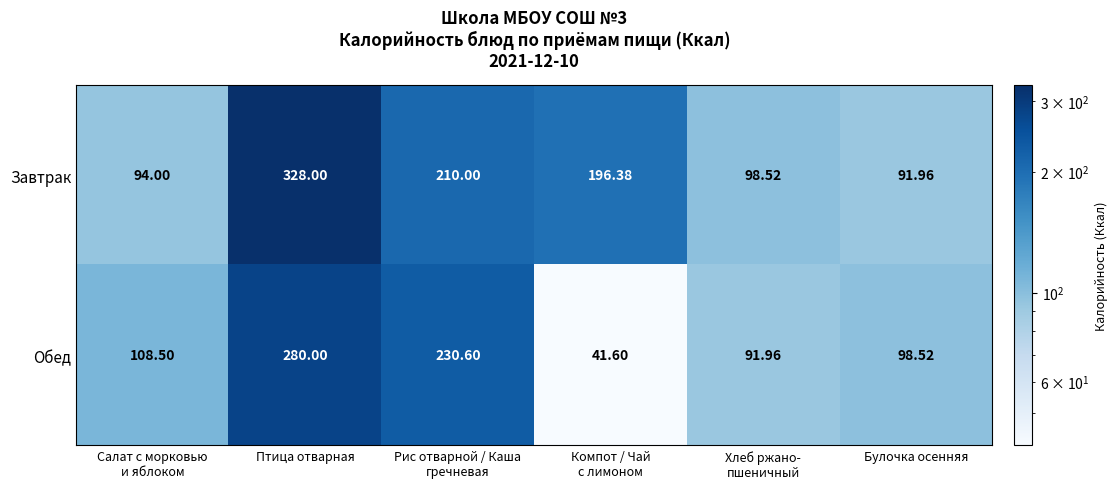

List the series in order of their peak value, lowest first.

Обед, Завтрак